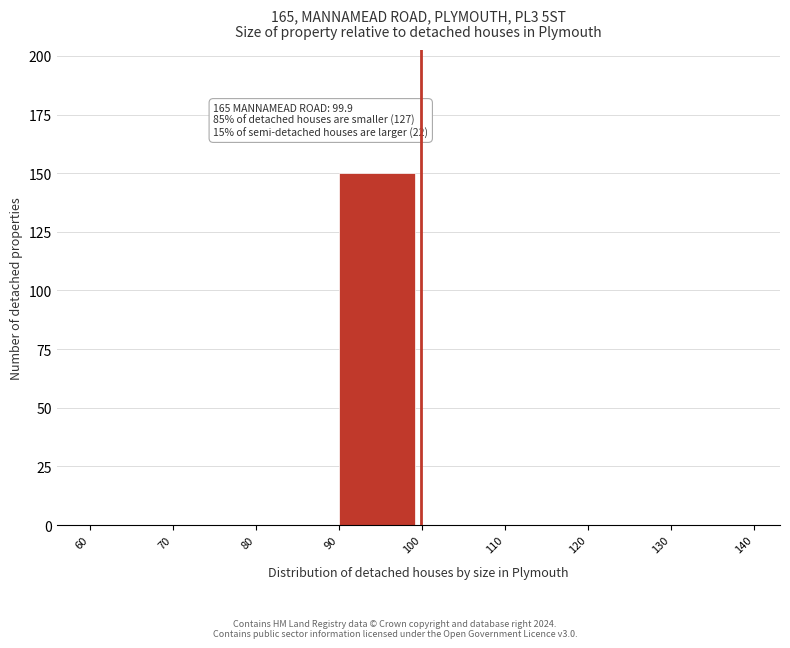

Which range on the x-axis has the tallest bar?

90 to 100